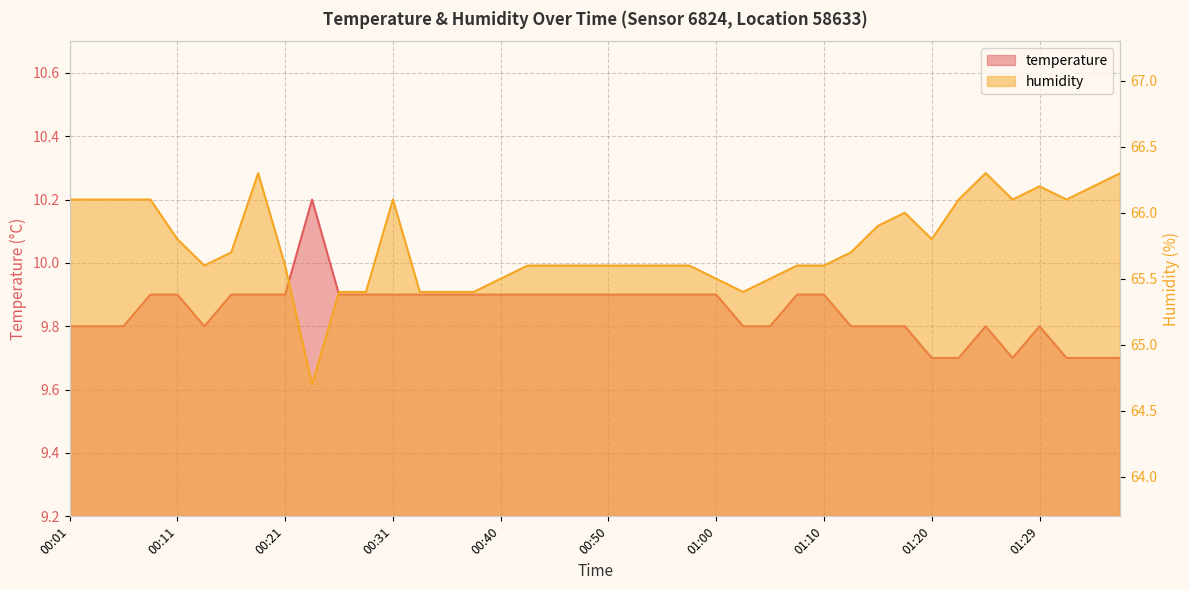

List the series in order of their overall mean, highest first.

humidity, temperature